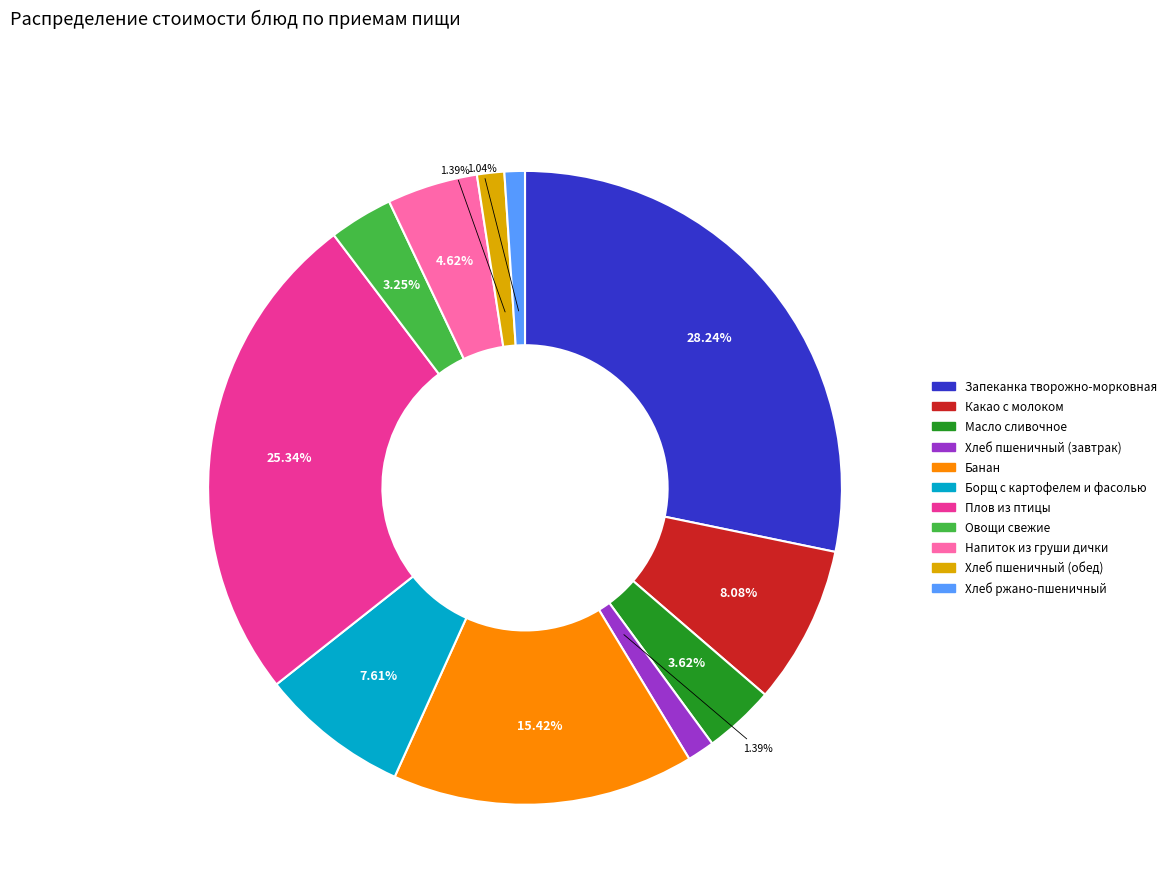

How many slices are in this pie chart?

11